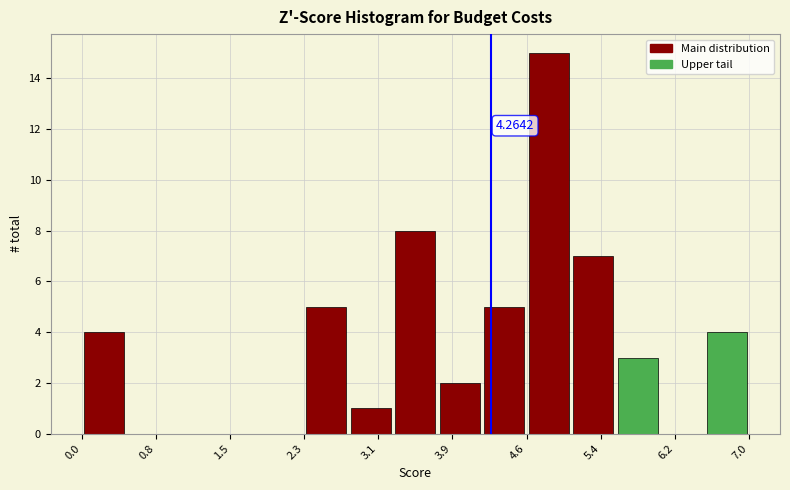

Over which range of the x-axis is the bar tallest?

4.6 to 5.1